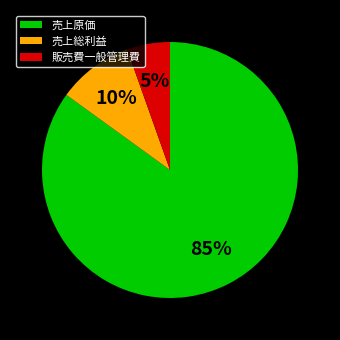

To the nearest percent, what portion does 売上原価 represent?

85%